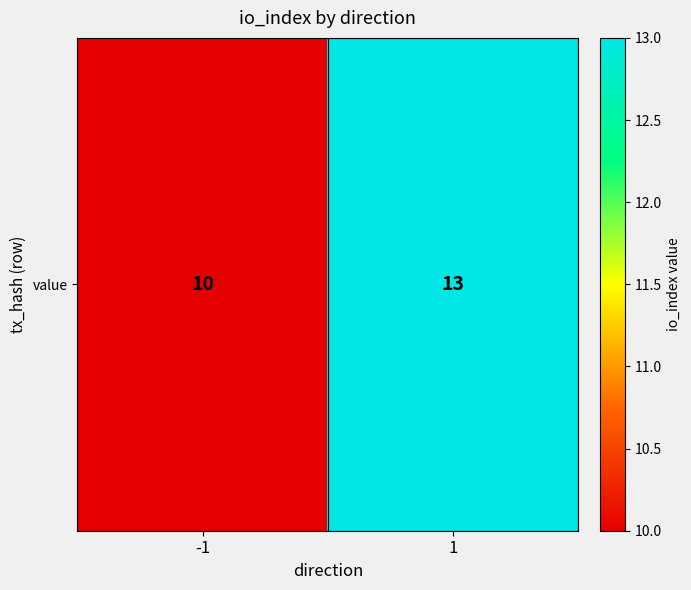

What is the ratio of the value at 1 to the value at -1?

1.3